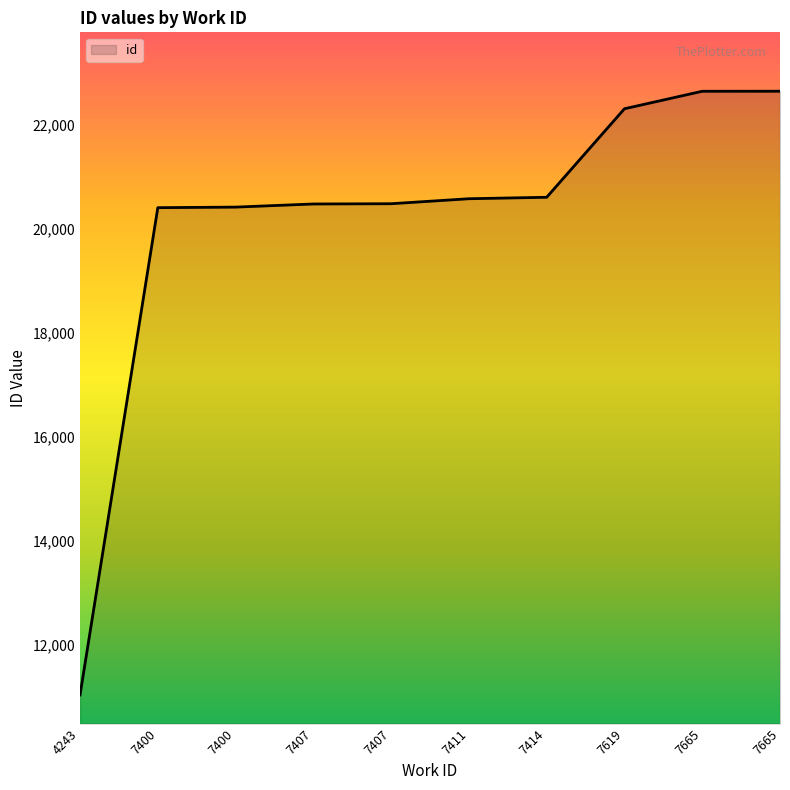

What is the value of the 6th point from the left?

20574